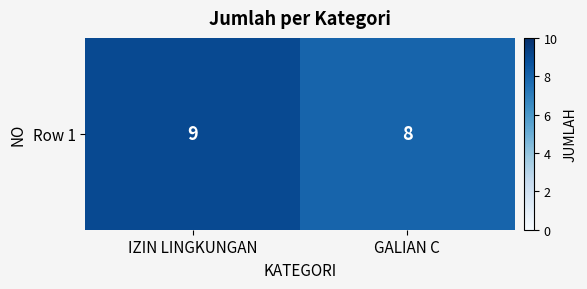

Reading left to right, transcribe all the data shown in this chart.

IZIN LINGKUNGAN=9	GALIAN C=8